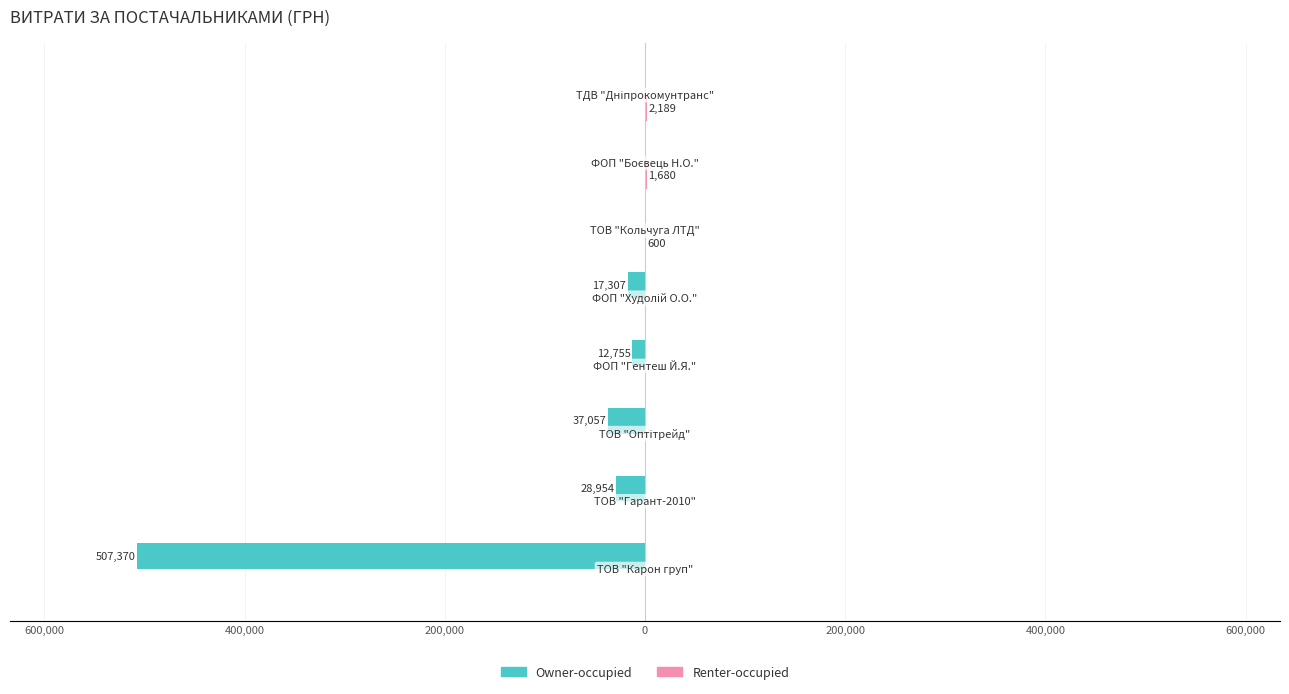

What is the sum of all Owner-occupied values?

-603443.3